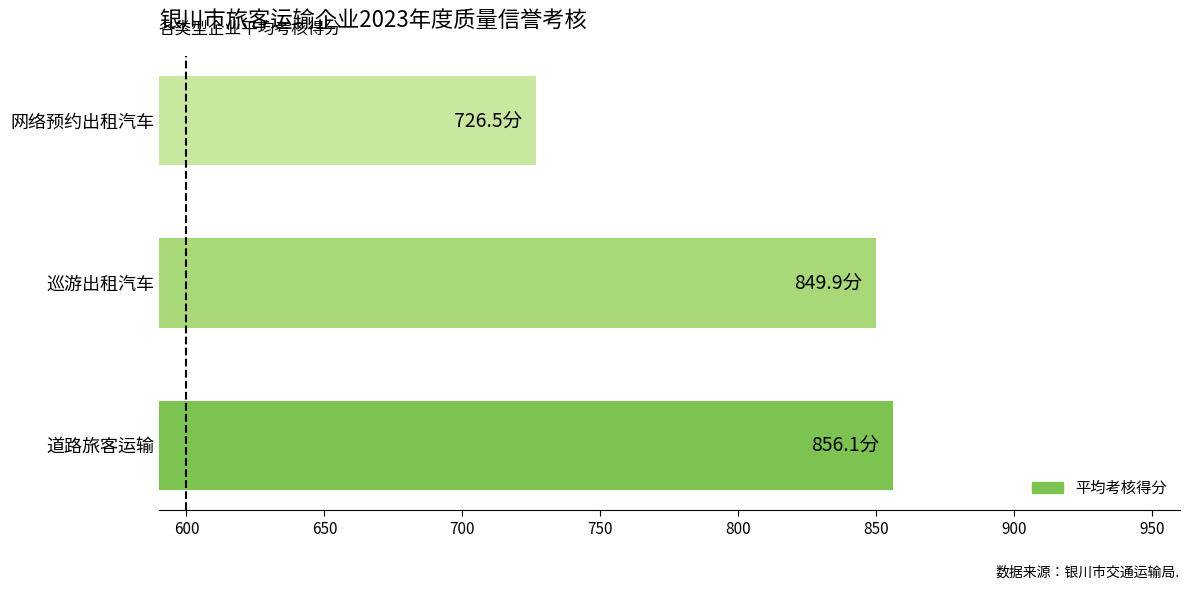

What is the difference between the maximum and minimum values?

129.6